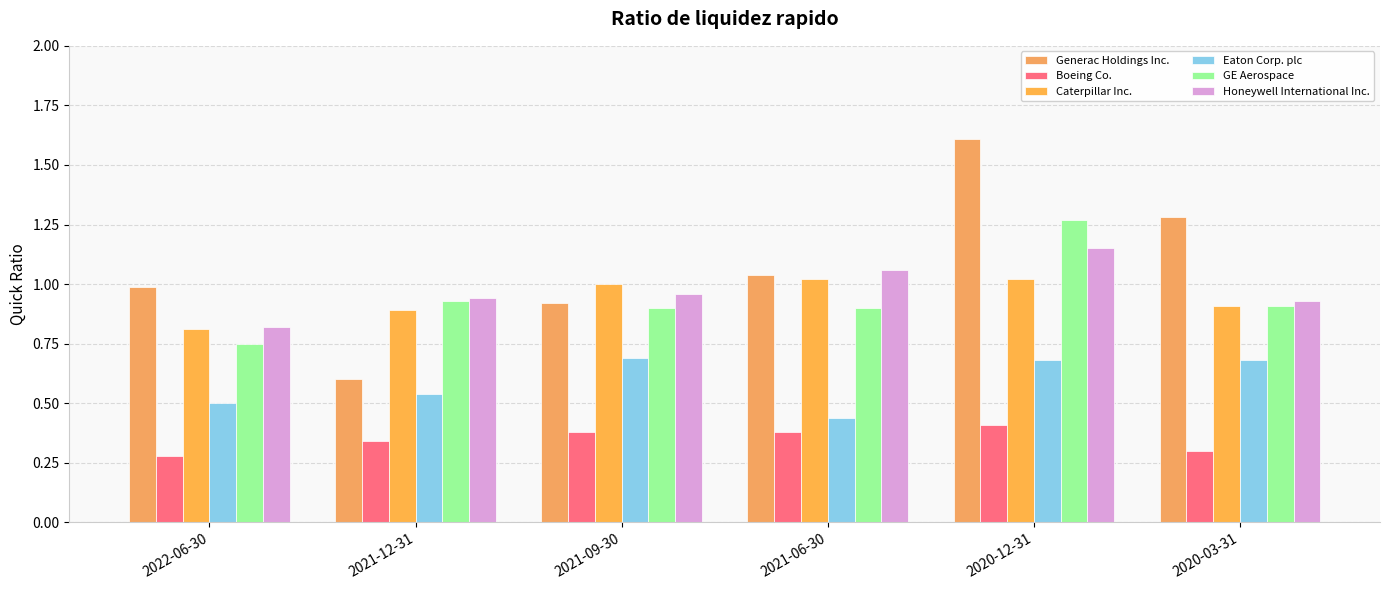

Which series has the largest range (max minus min)?

Generac Holdings Inc.